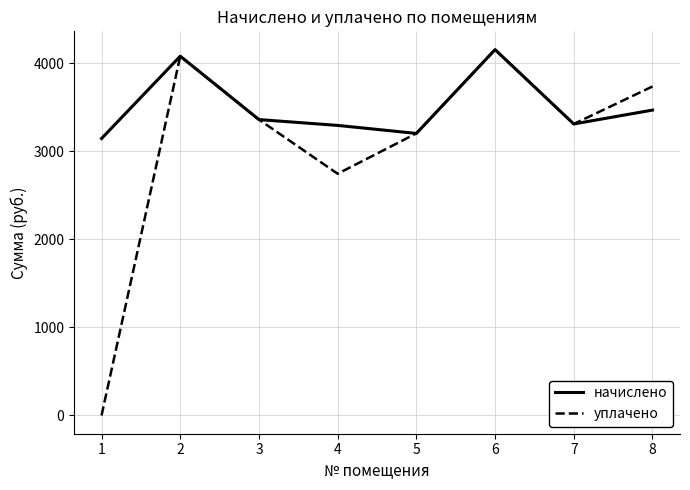

The уплачено series shows 2746.2 at 4. True or false?

True